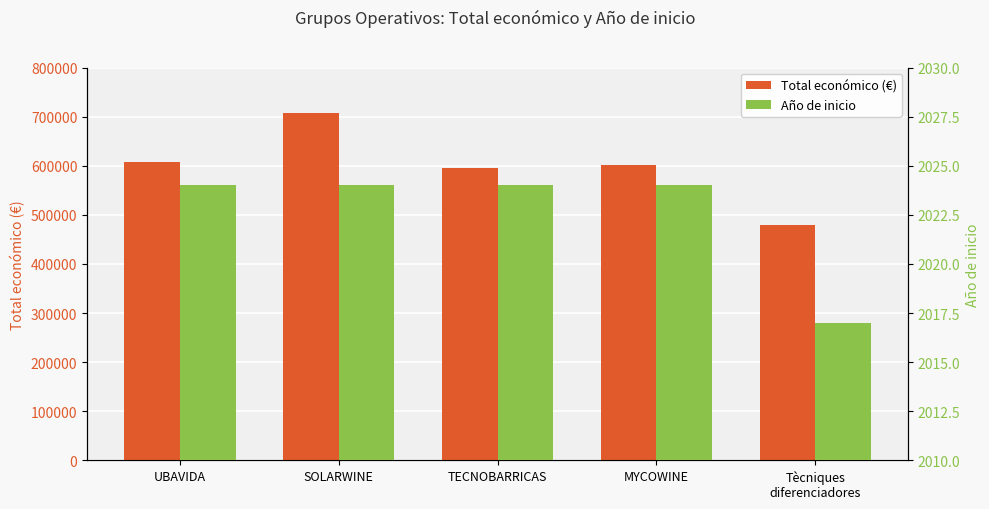

What is the label of the 4th bar from the right?

SOLARWINE